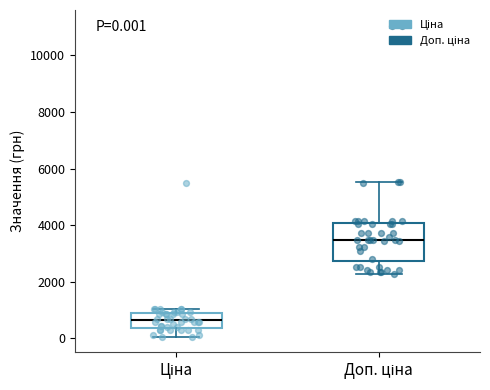

Comparing the boxes themselves (not the whiskers), which one is the tallest?

Доп. ціна